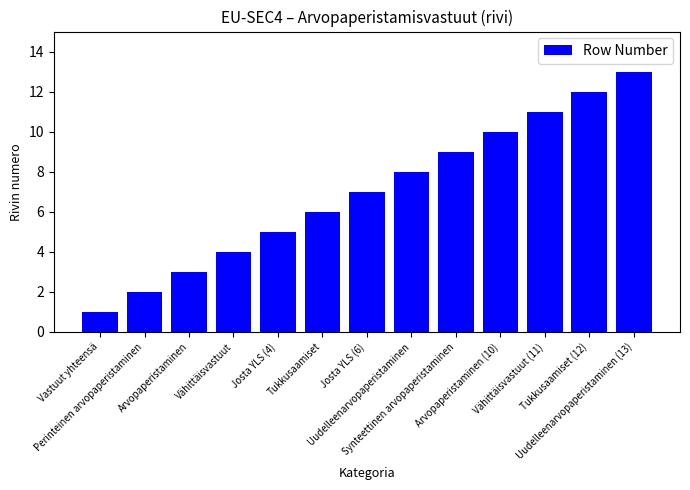

What is the maximum value shown in the chart?

13